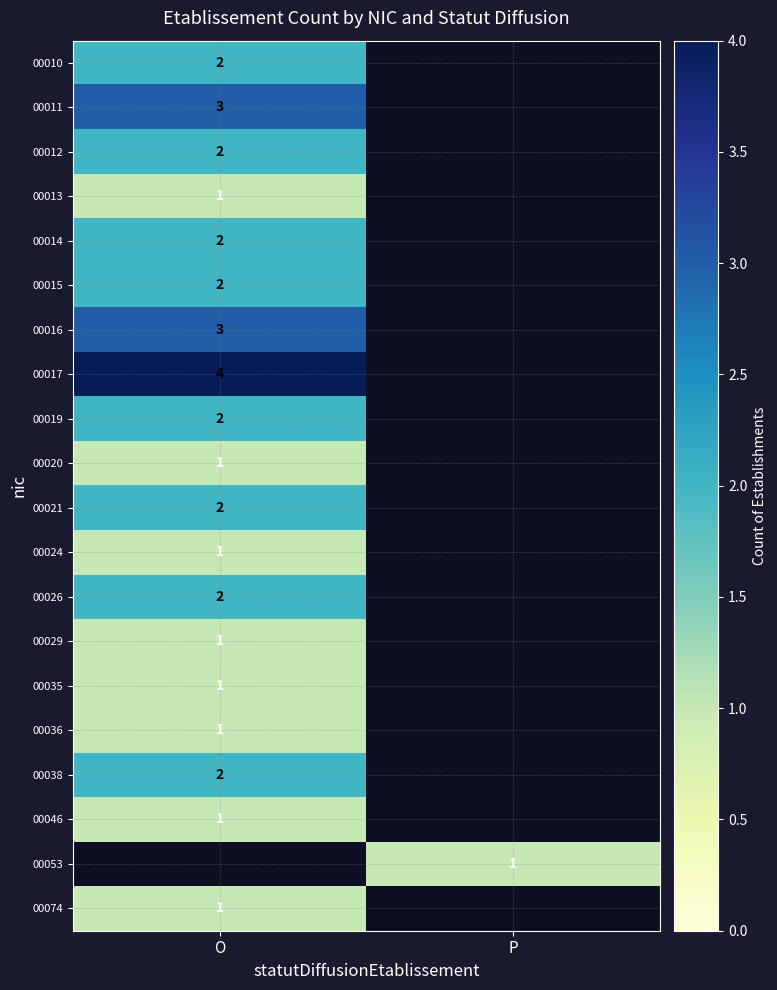

The value of 00026 at O is 2. True or false?

True